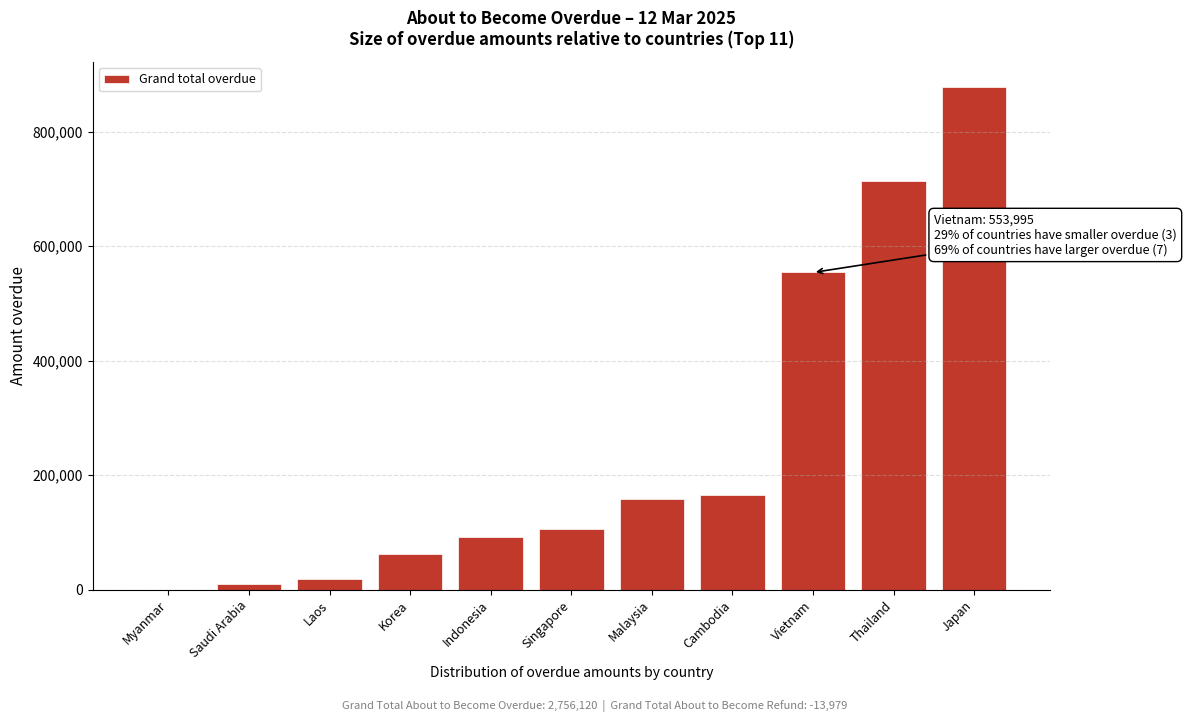

Reading left to right, list all the values displayed in this chart.

Myanmar=0.0	Saudi Arabia=10368.2	Laos=17573.0	Korea=61987.0	Indonesia=90970.6	Singapore=105506.9	Malaysia=158412.7	Cambodia=165216.8	Vietnam=553995.4	Thailand=714400.3	Japan=877689.4